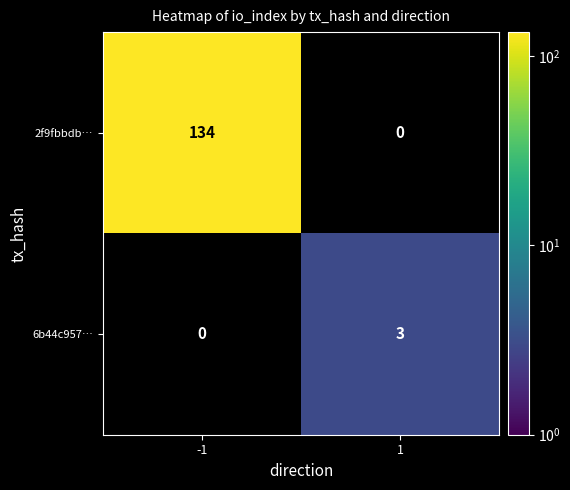

The 6b44c957… series shows 5 at 1. True or false?

False